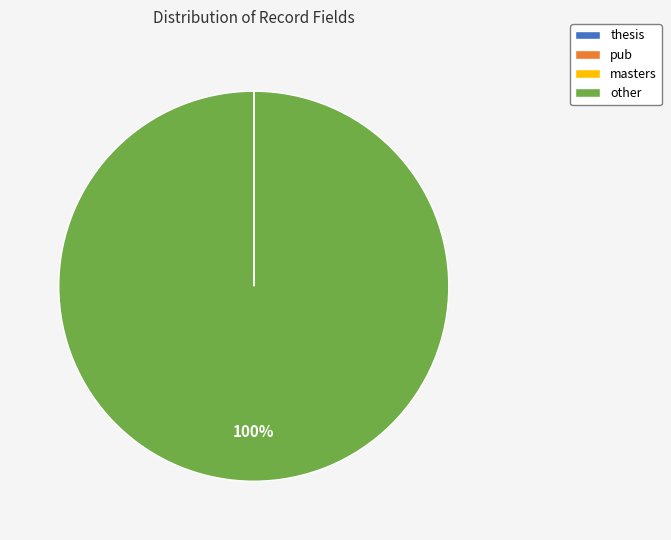

Which slice is the largest?

other